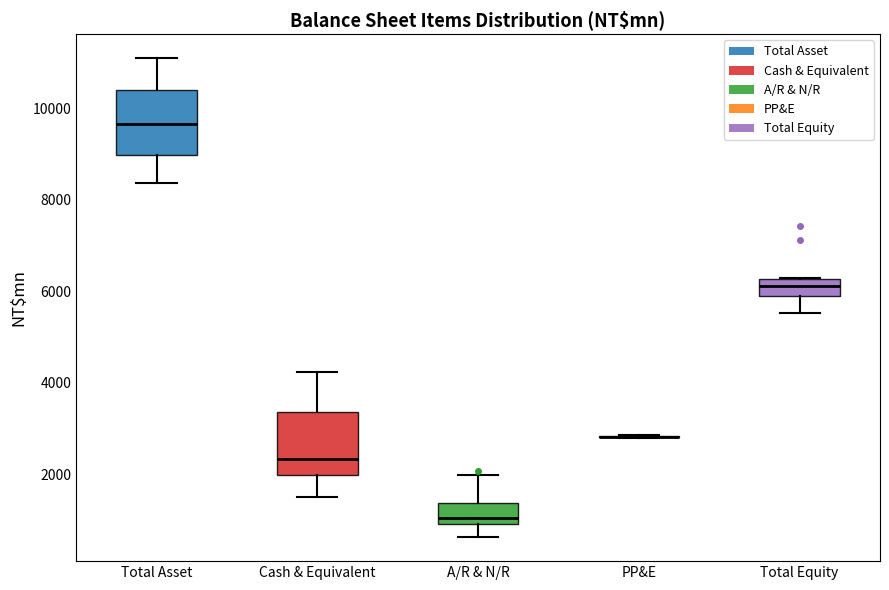

Reading left to right, transcribe this box plot: for each box, give where its median line is, the range the box spans, and where its two whiskers end, as read against the y-axis. The values are not printed on the chart, so give them approximately, as read against the axis.

Total Asset: median 9600, box 9000 to 10400, whiskers 8400 to 11000
Cash & Equivalent: median 2400, box 2000 to 3400, whiskers 1400 to 4200
A/R & N/R: median 1000 (just above the box's lower edge), box 1000 to 1400, whiskers 600 to 2000
PP&E: box collapsed to a line at 2800, whiskers 2800 to 2800
Total Equity: median 6200 (inside the box), box 5800 to 6200, whiskers 5600 to 6200